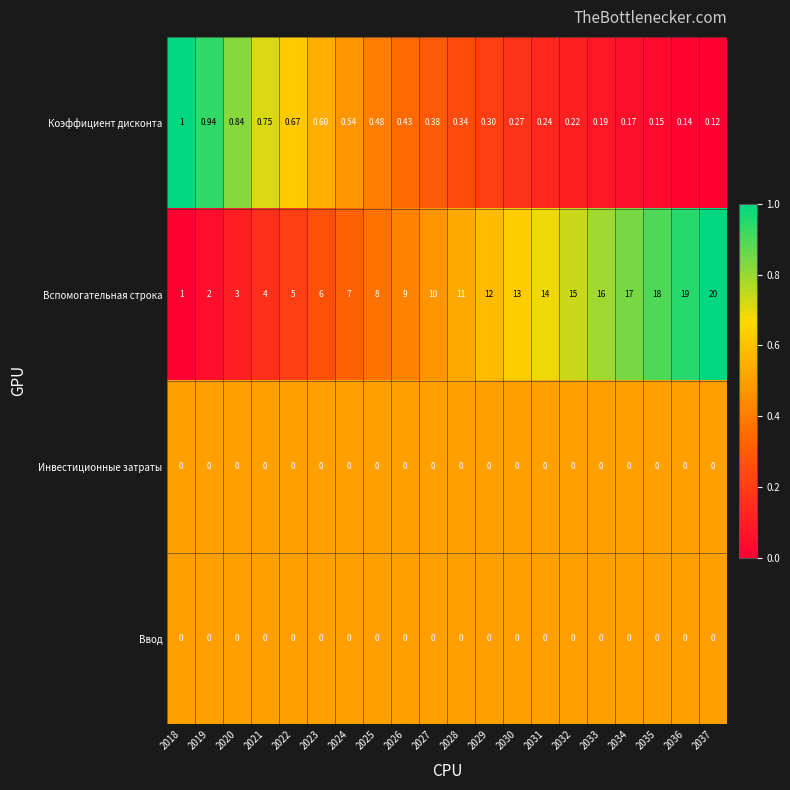

Which series has the largest total across all categories?

Вспомогательная строка